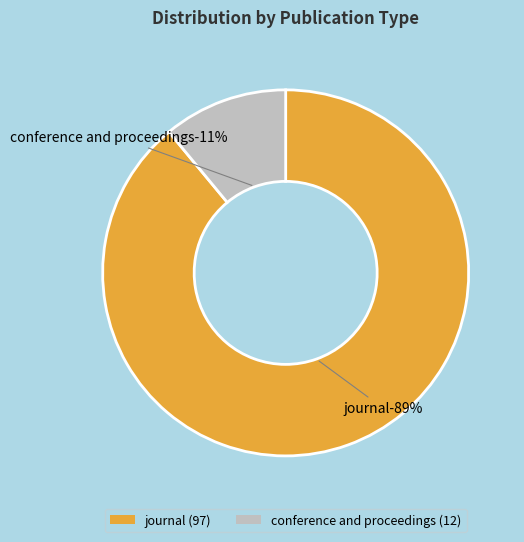

Count the number of slices in the pie.

2